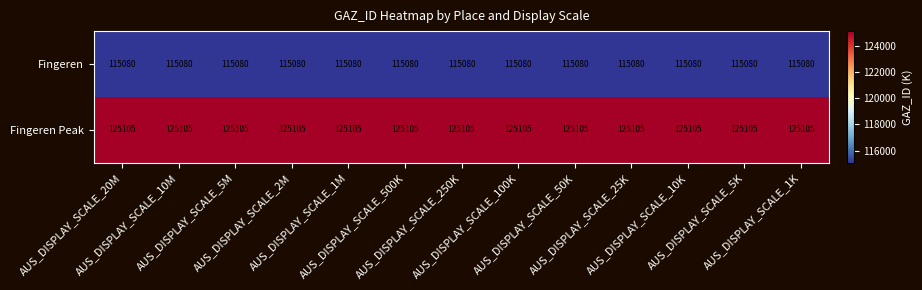

What is the average value of the Fingeren Peak series?

125105